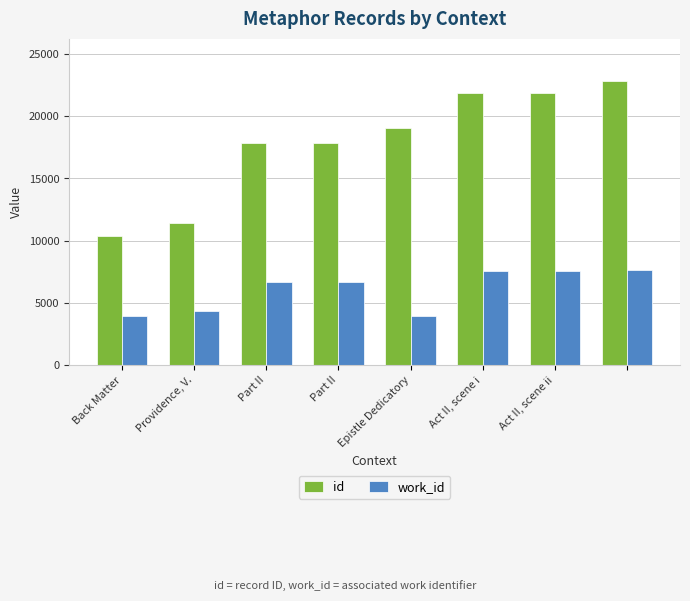

Which series has the largest range (max minus min)?

id